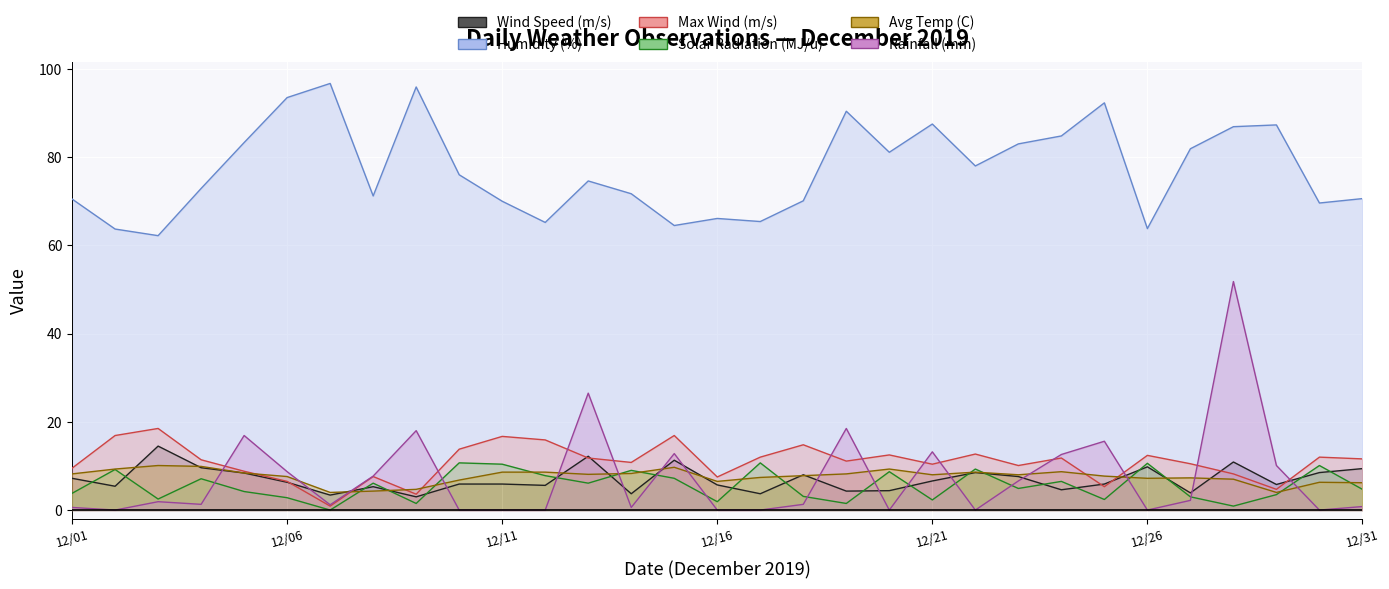

What is the difference between the maximum and minimum values in the Solar Radiation (MJ/u) series?

10.7